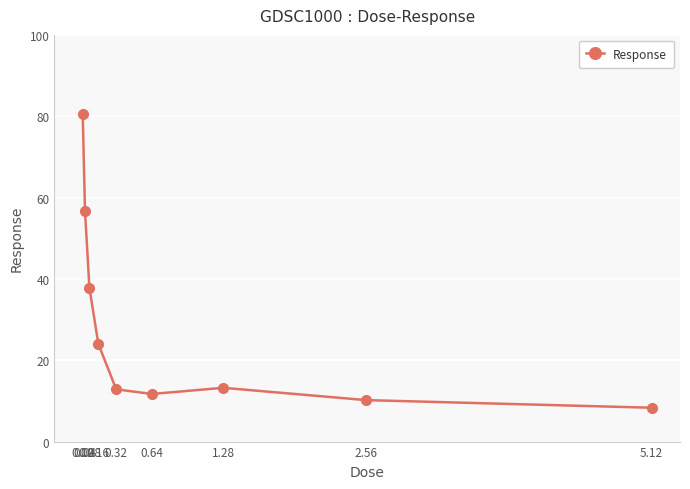

What is the label of the 8th point from the right?

0.04